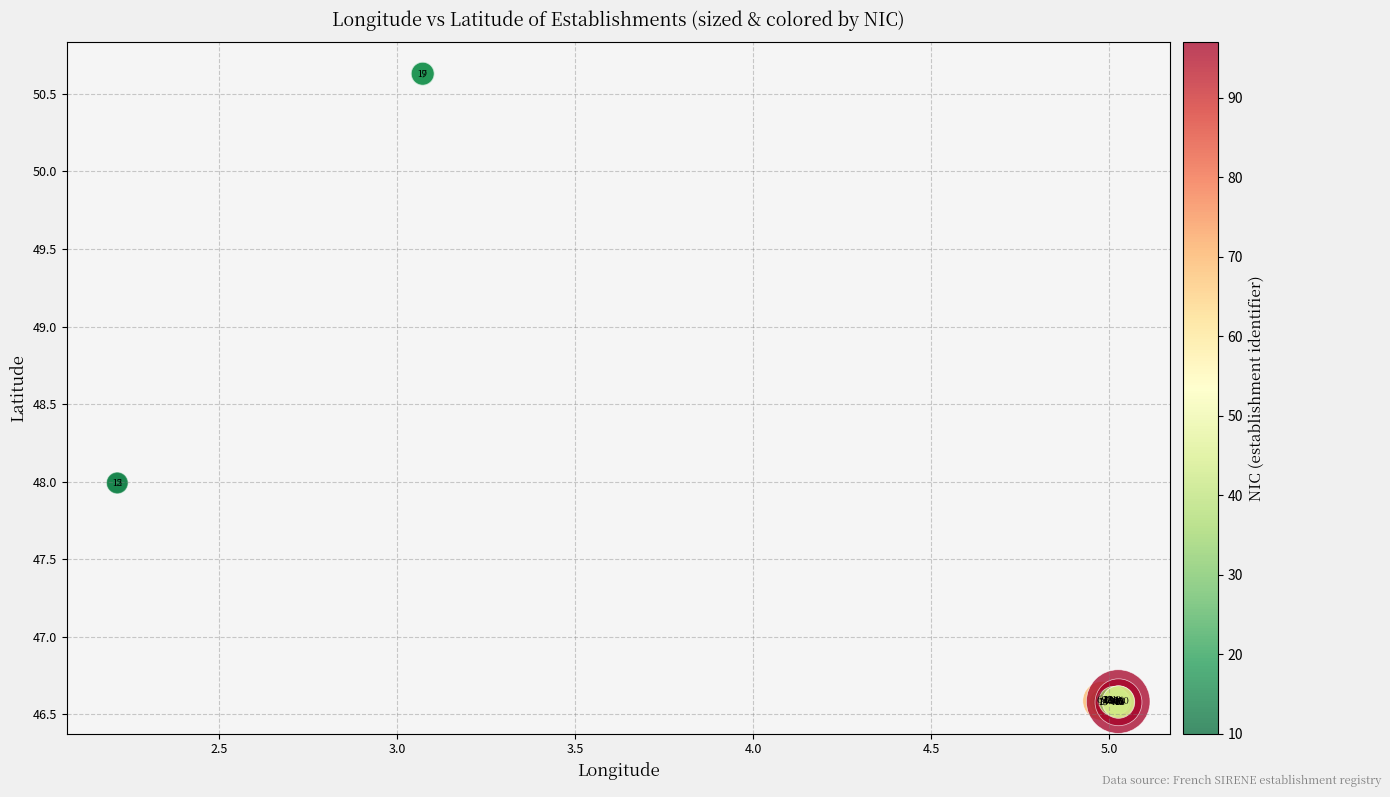

What Y value in the scatter plot is closest to 48?

48.0